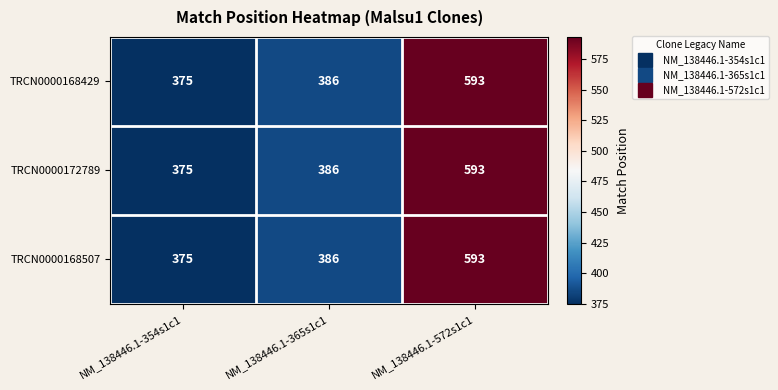

What is the greatest value displayed?

593